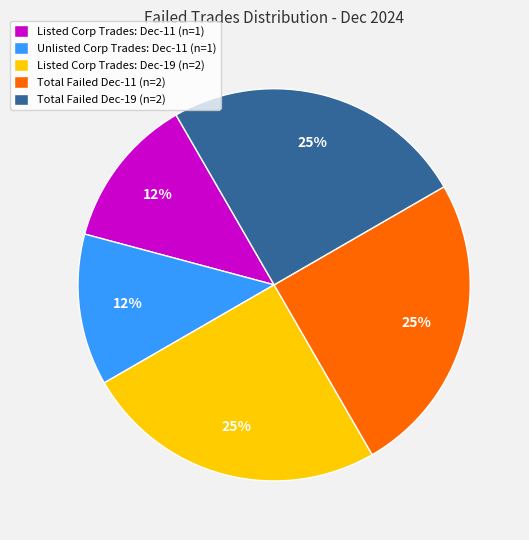

What percentage is the Total Failed Dec-11 (n=2) slice, to the nearest percent?

25%